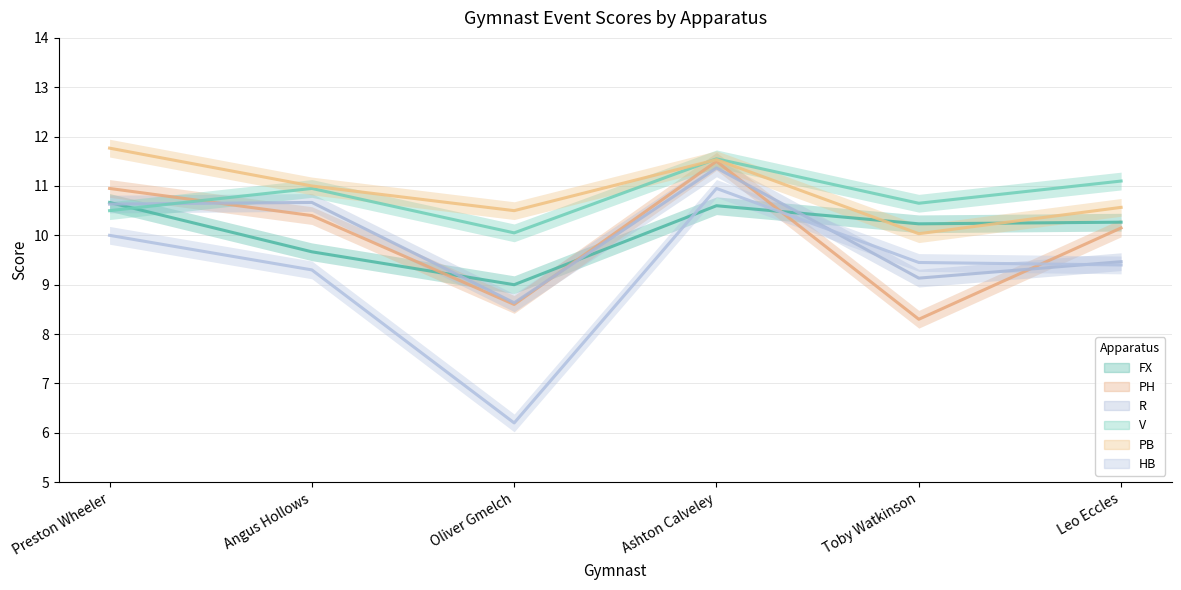

Where is R nearest to the value 9?

Toby Watkinson